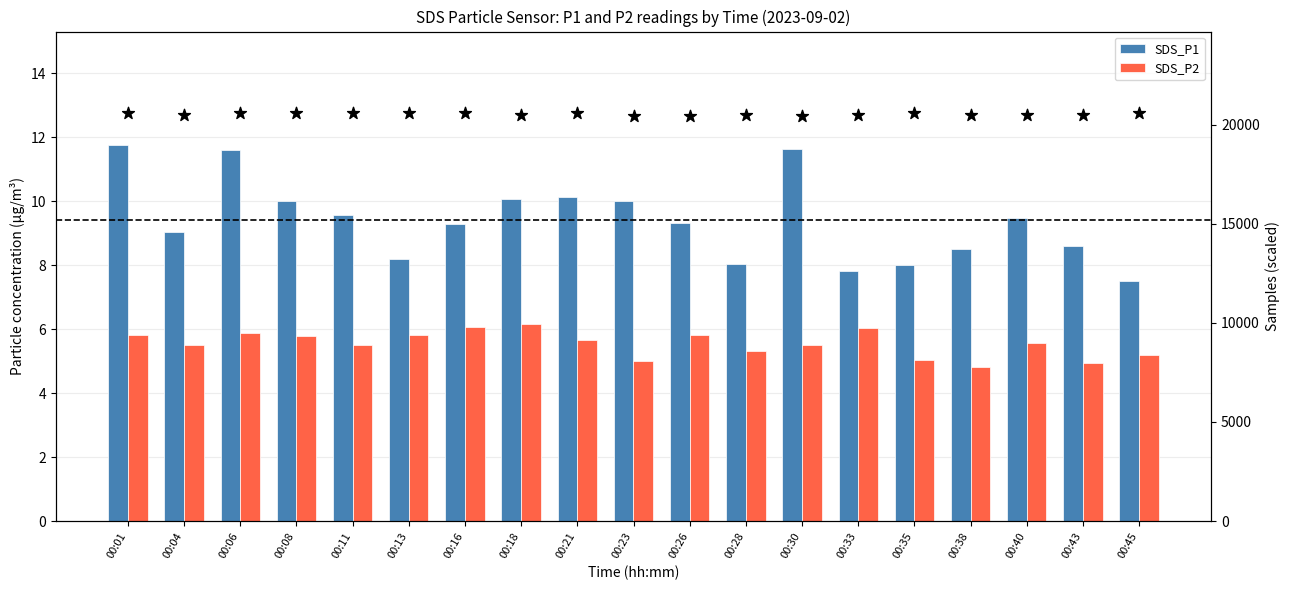

Which series contains the lowest Y value?

SDS_P2